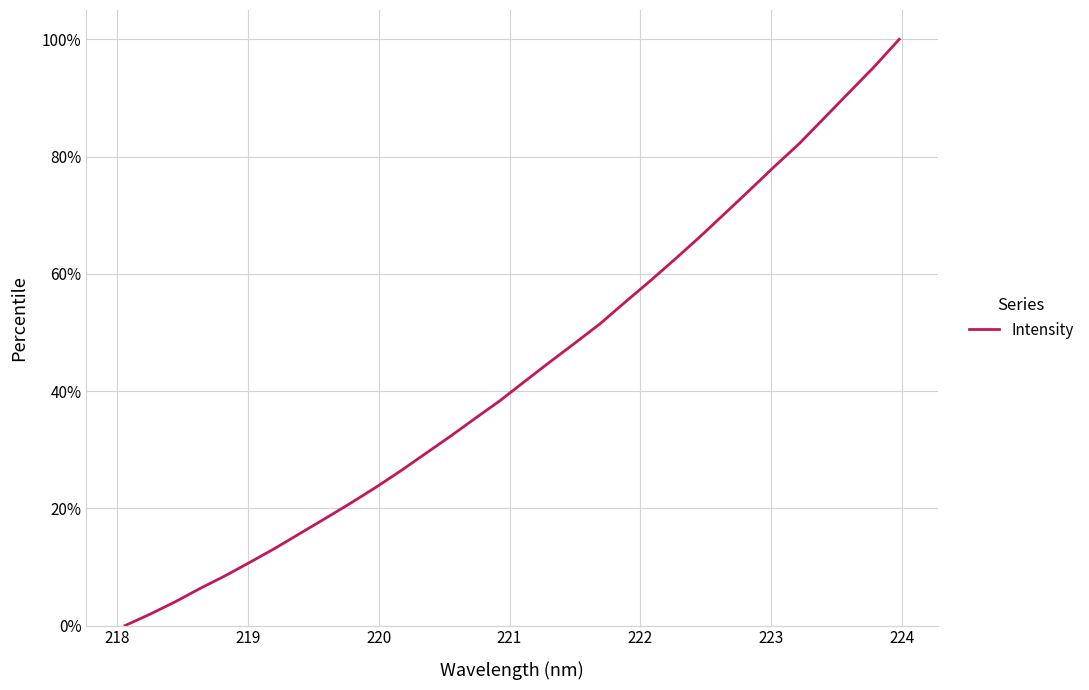

What is the greatest value displayed?

100.0